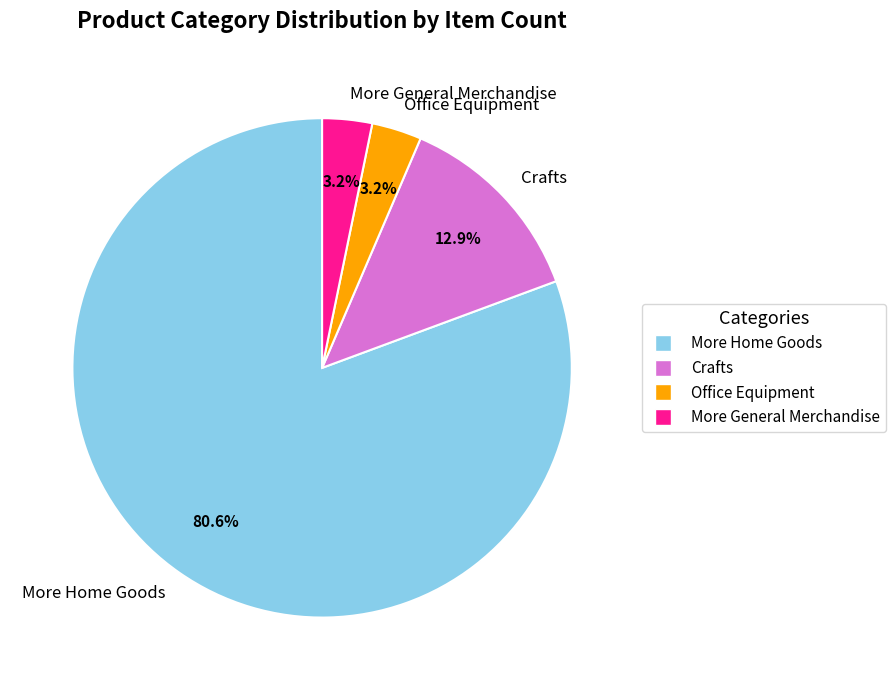

Which has a higher value, Crafts or More General Merchandise?

Crafts